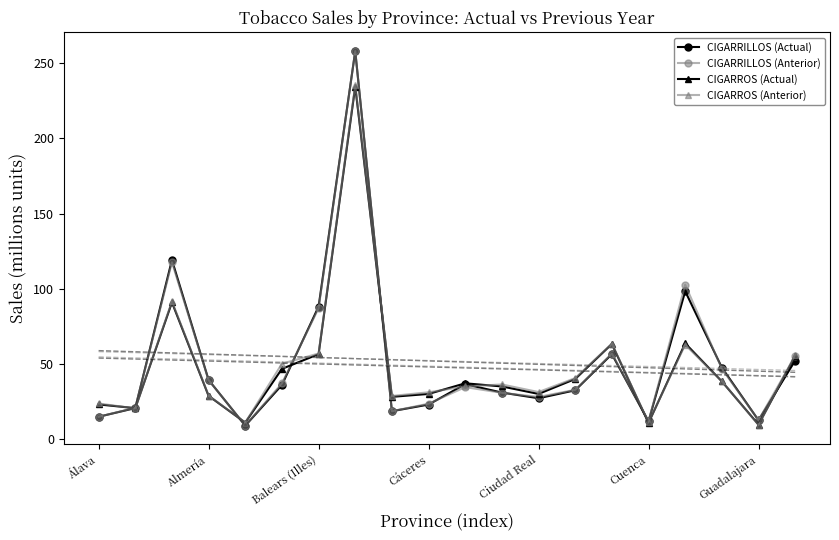

How many lines are shown in the chart?

4